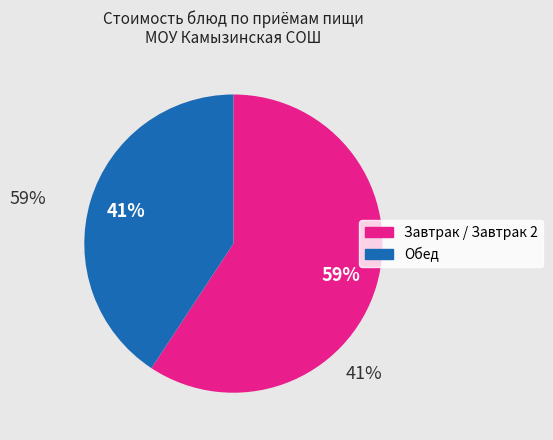

Is there any slice that represents more than half of the pie?

Yes